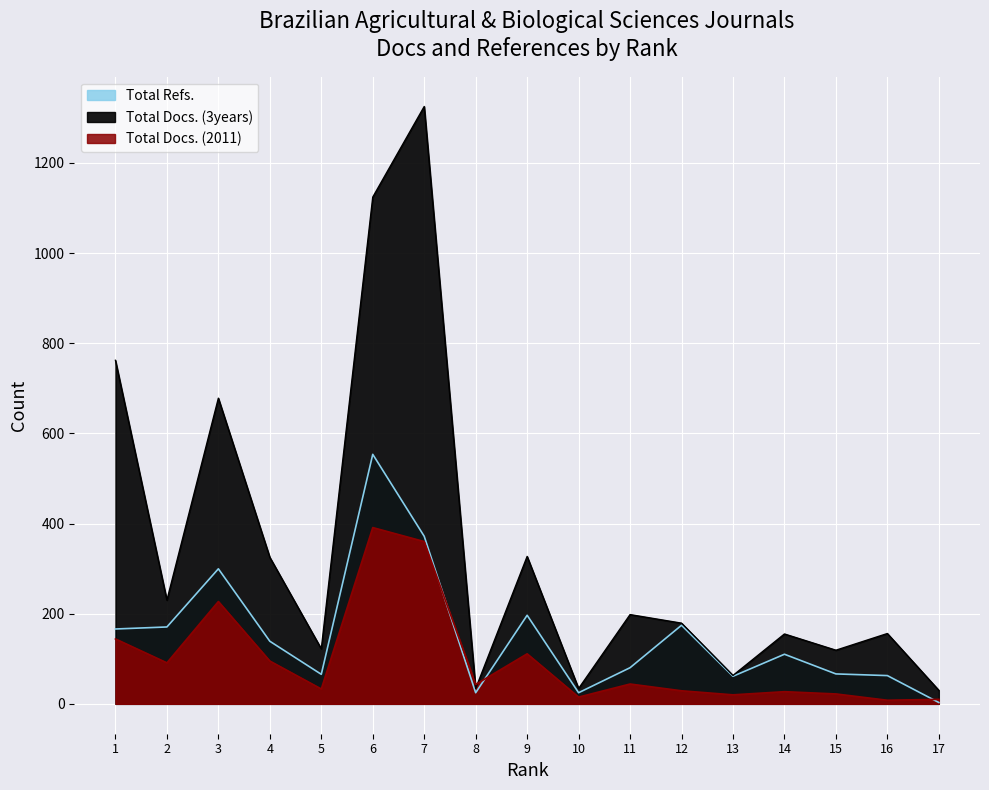

Reading left to right, list all the values displayed in this chart.

Total Docs. (2011): 144.0	91.0	227.0	95.0	33.0	391.0	360.0	43.0	111.0	15.0	44.0	29.0	20.0	27.0	22.0	8.0	10.0
Total Docs. (3years): 762.0	230.0	678.0	325.0	122.0	1124.0	1325.0	34.0	327.0	34.0	198.0	179.0	63.0	155.0	119.0	156.0	30.0
Total Refs.: 166.1	170.6	299.6	138.8	65.5	553.5	371.7	24.7	196.5	24.7	80.2	174.3	61.2	110.0	66.4	62.7	3.0